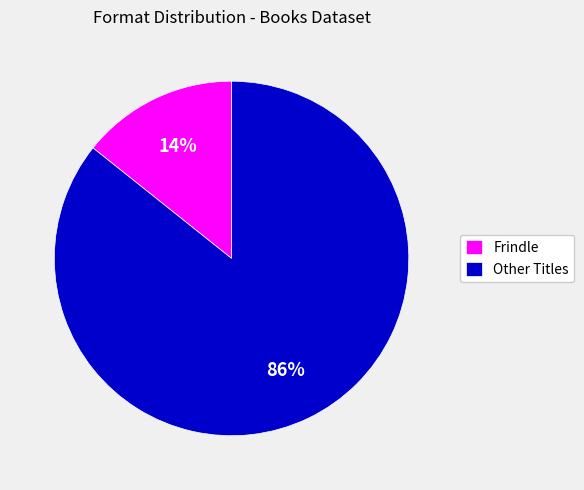

The Frindle slice represents 22% of the pie. True or false?

False